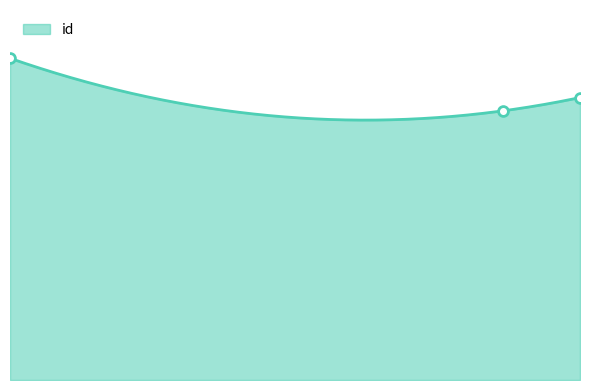

Between 7399 and 7159, which is larger?

7399